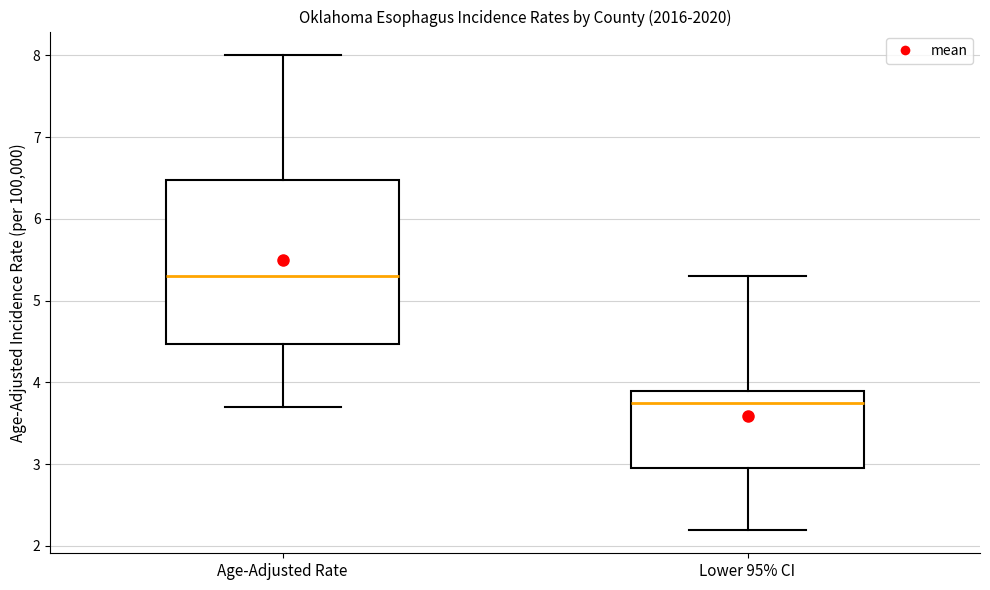

Reading left to right, read every box against the y-axis: the position of its median line, the range the box covers, and the ends of its whiskers. The values are not printed on the chart, so give them approximately, as read against the axis.

Age-Adjusted Rate: median 5.3, box 4.5 to 6.5, whiskers 3.7 to 8.0
Lower 95% CI: median 3.8, box 3.0 to 3.9, whiskers 2.2 to 5.3